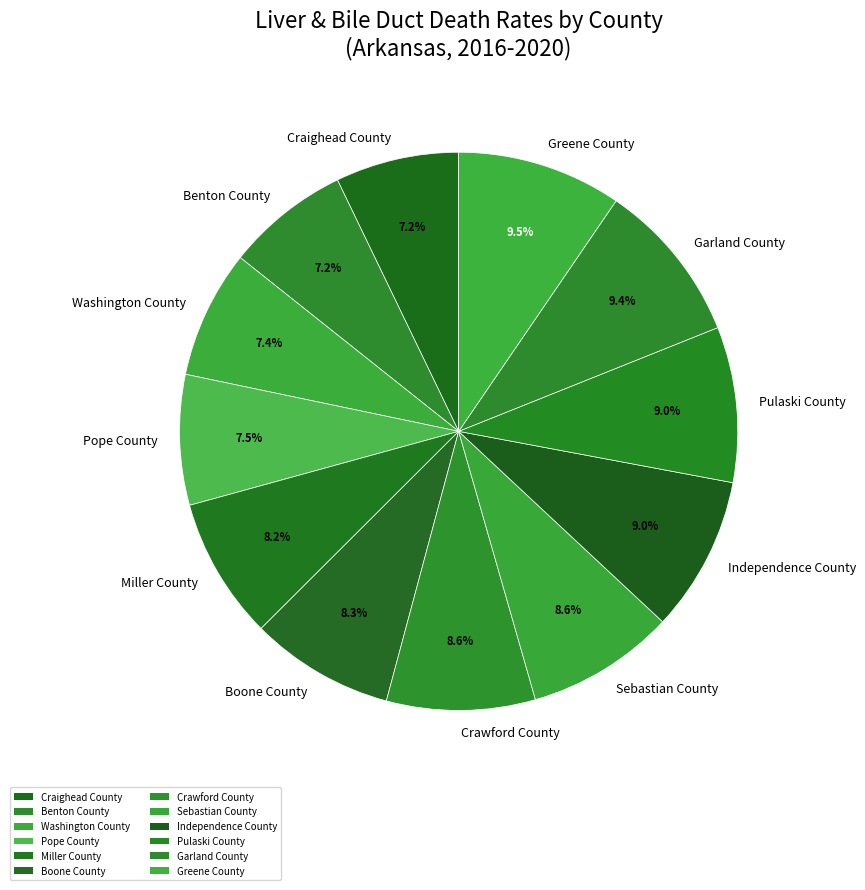

Is Garland County the majority of the pie?

No